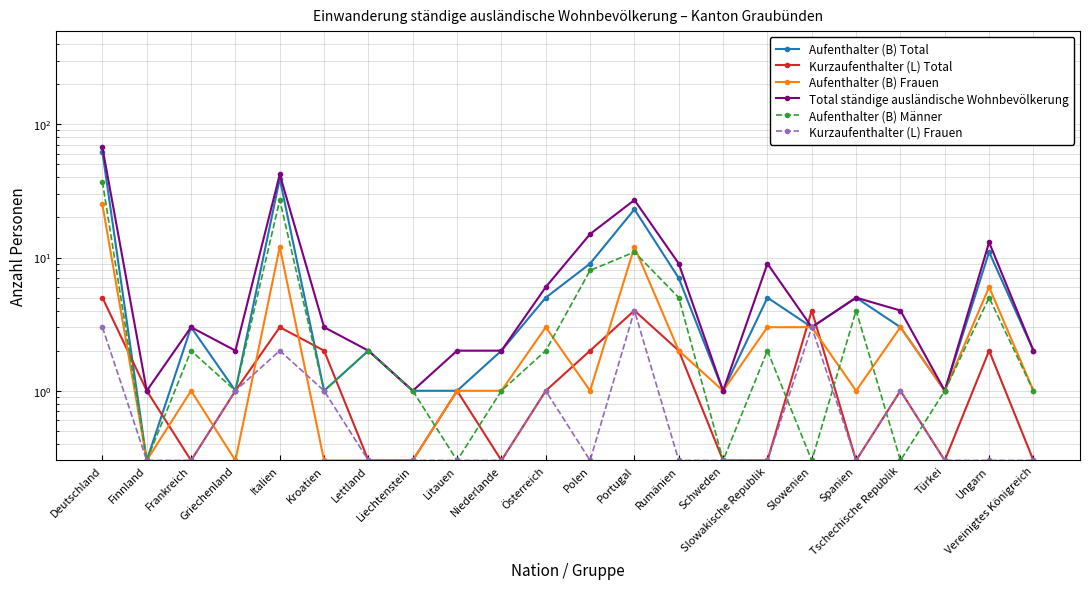

What is the difference between the highest and lowest values at Spanien?

4.7